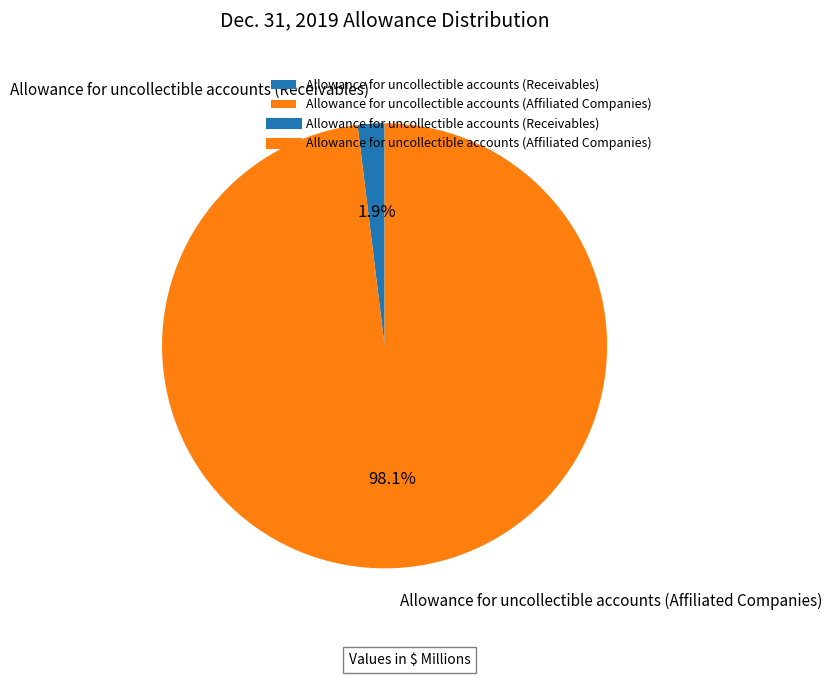

Which has a higher value, Allowance for uncollectible accounts (Receivables) or Allowance for uncollectible accounts (Affiliated Companies)?

Allowance for uncollectible accounts (Affiliated Companies)